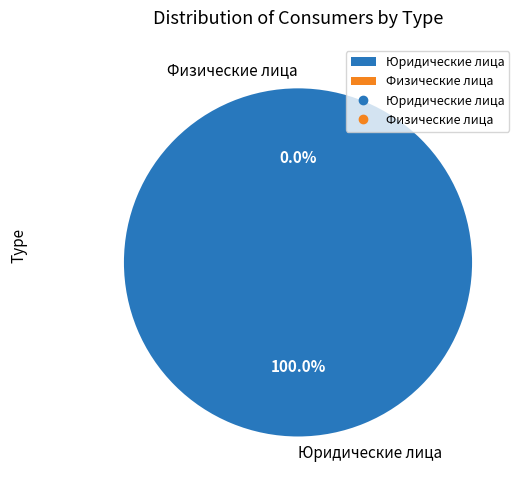

Which slice is the smallest?

Физические лица